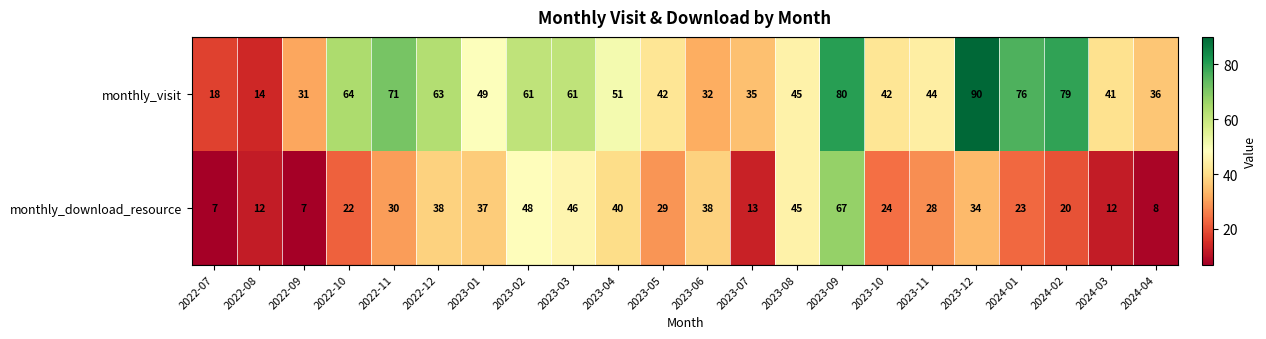

Which series has the largest range (max minus min)?

monthly_visit